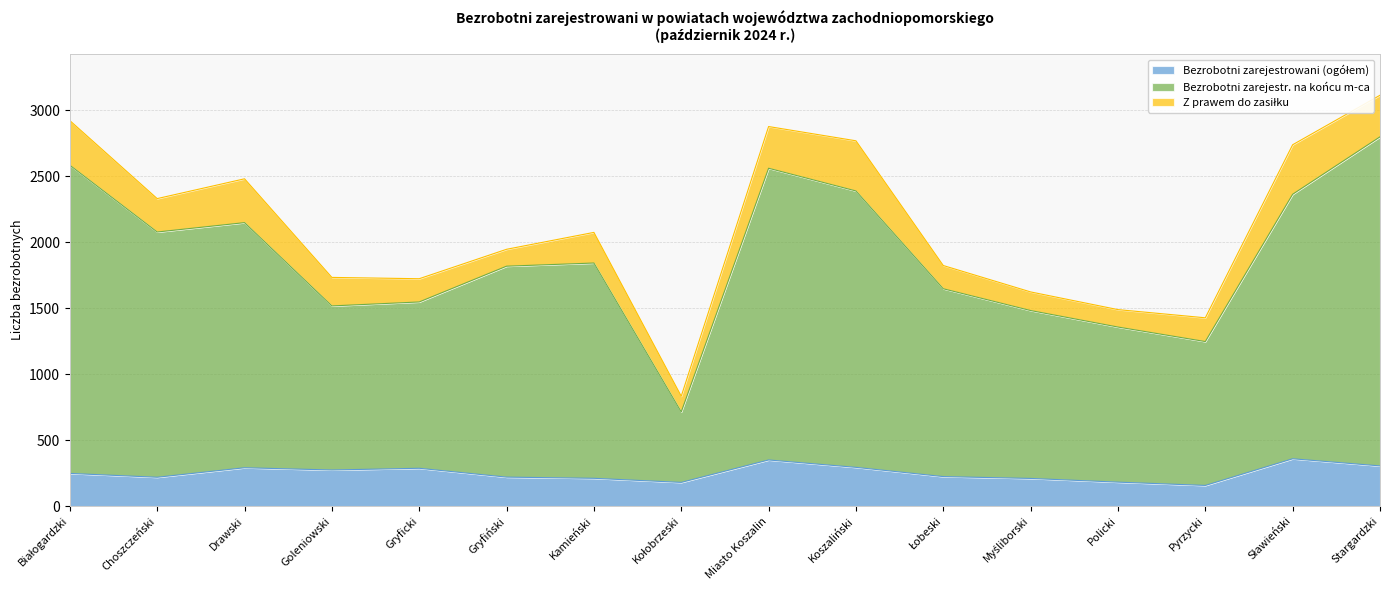

What position from the right is Łobeski?

6